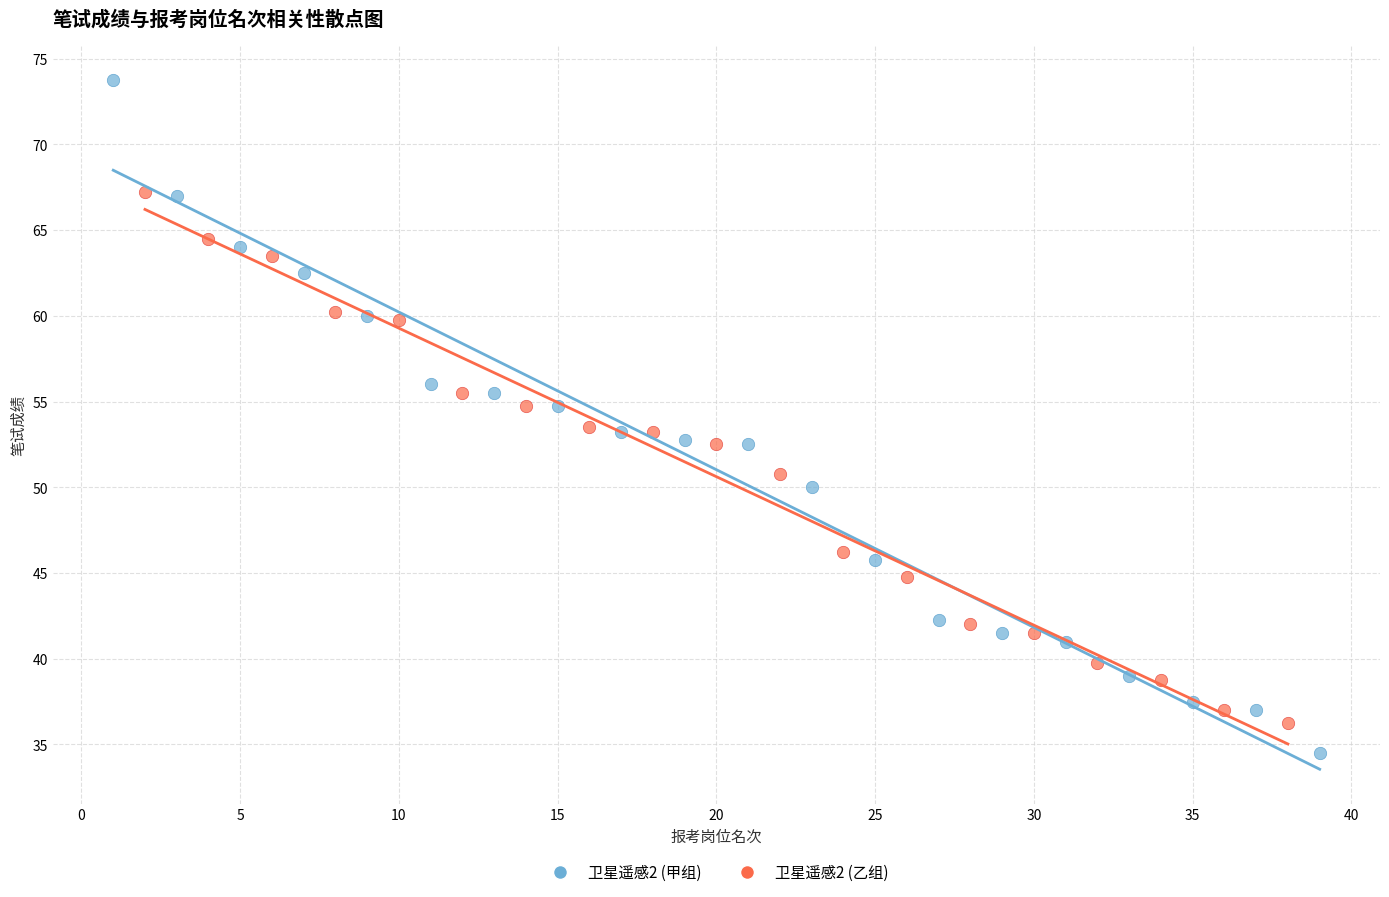

Which series reaches the maximum Y coordinate?

卫星遥感2 (甲组)